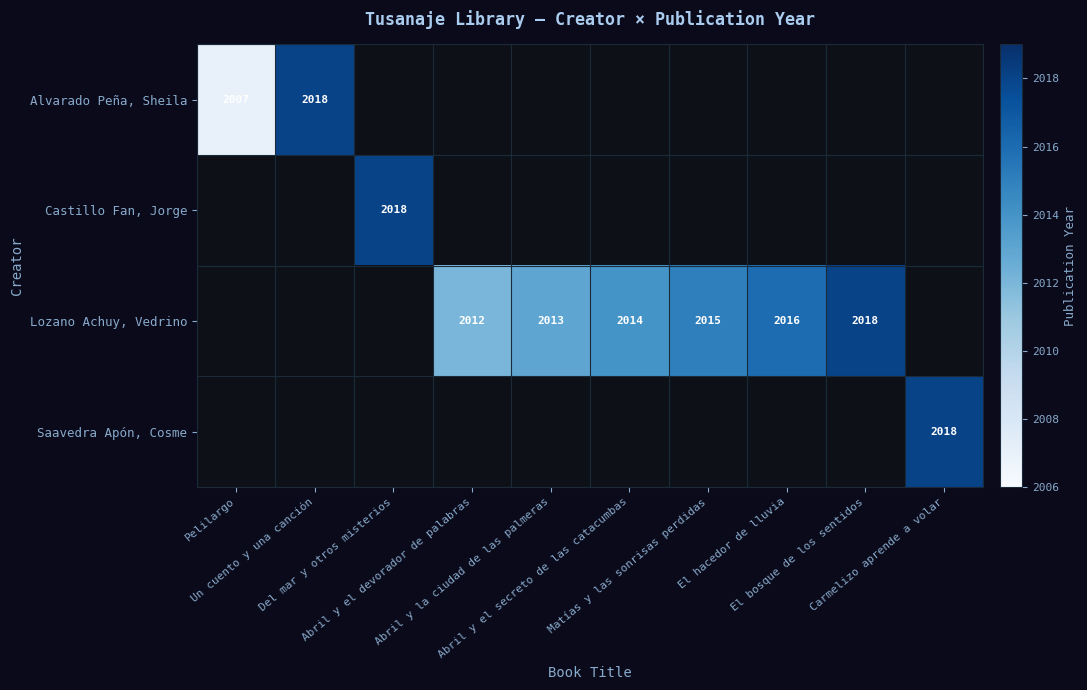

At which category is the sum across all series the highest?

Un cuento y una canción